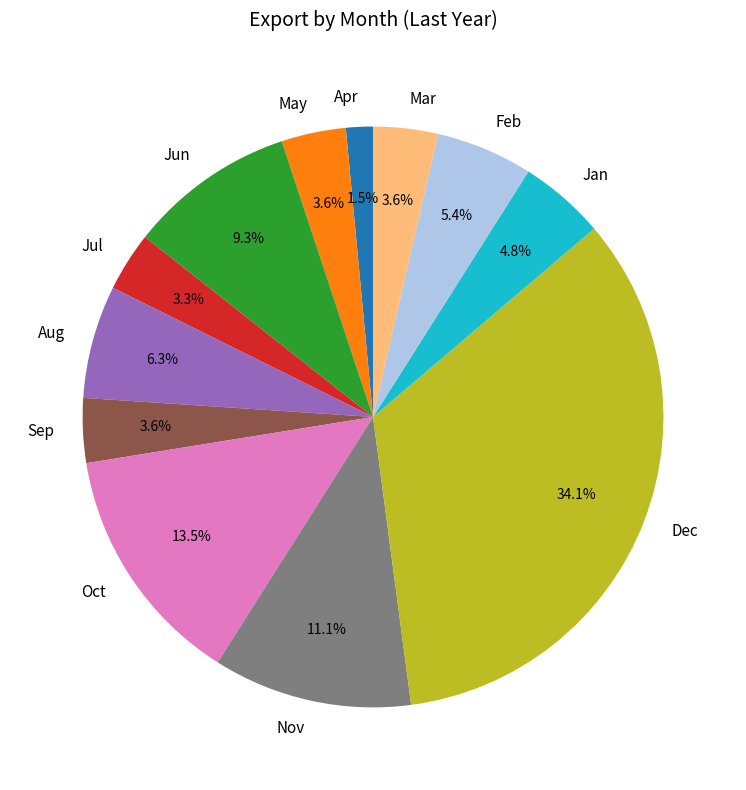

To the nearest percent, what is the difference between the largest and smallest slice percentages?

33%